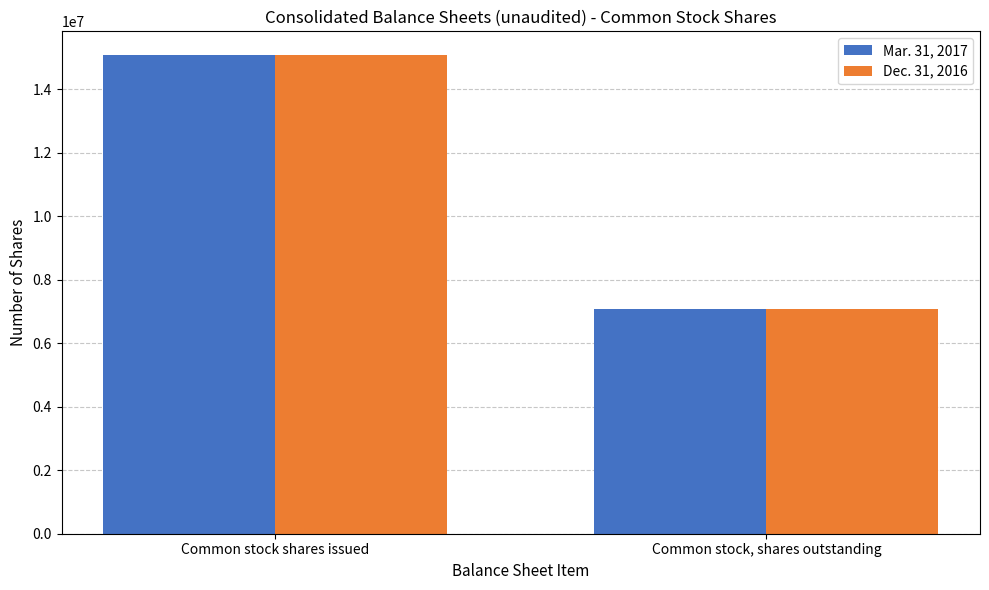

Which category has the lowest value in the Mar. 31, 2017 series?

Common stock, shares outstanding